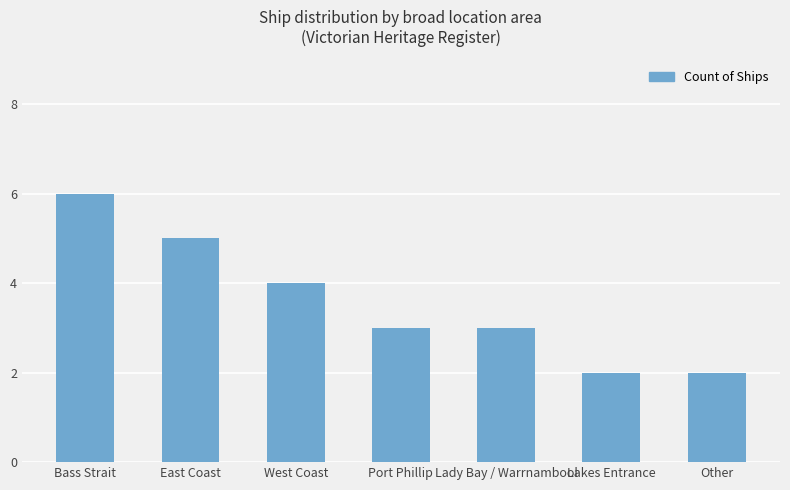

At which category does the chart reach its peak across all series?

Bass Strait